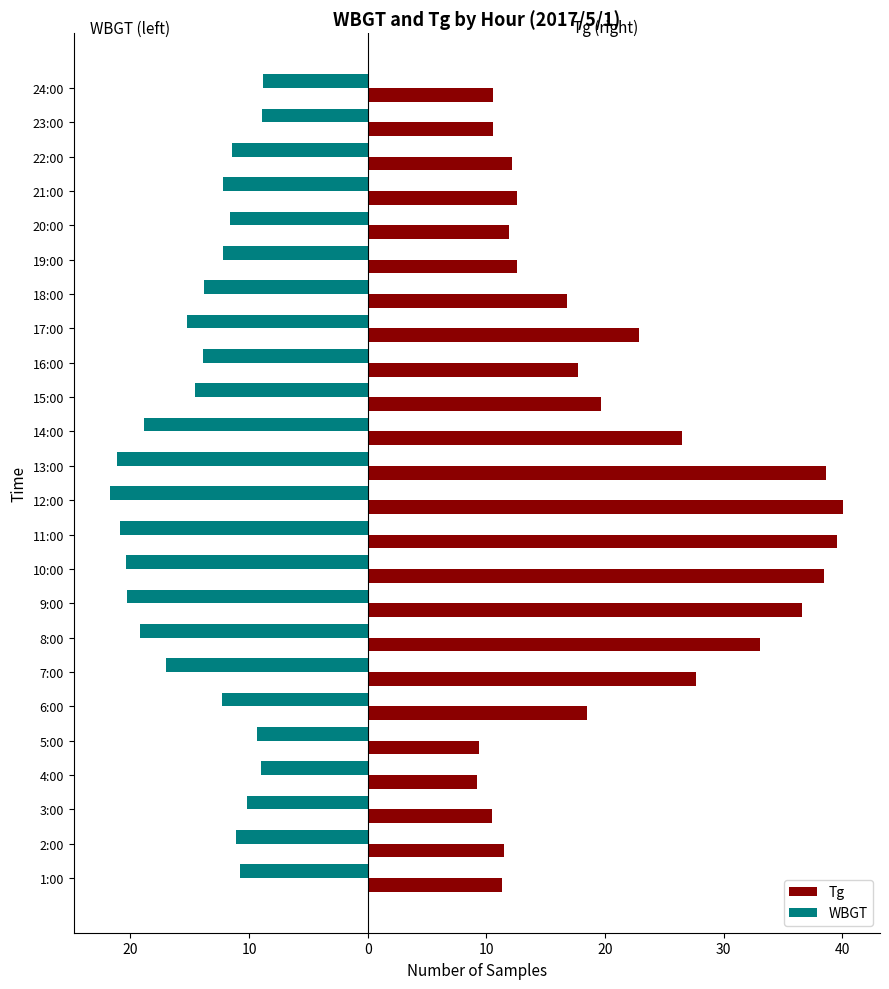

What are all the series names shown in the legend?

Tg, WBGT